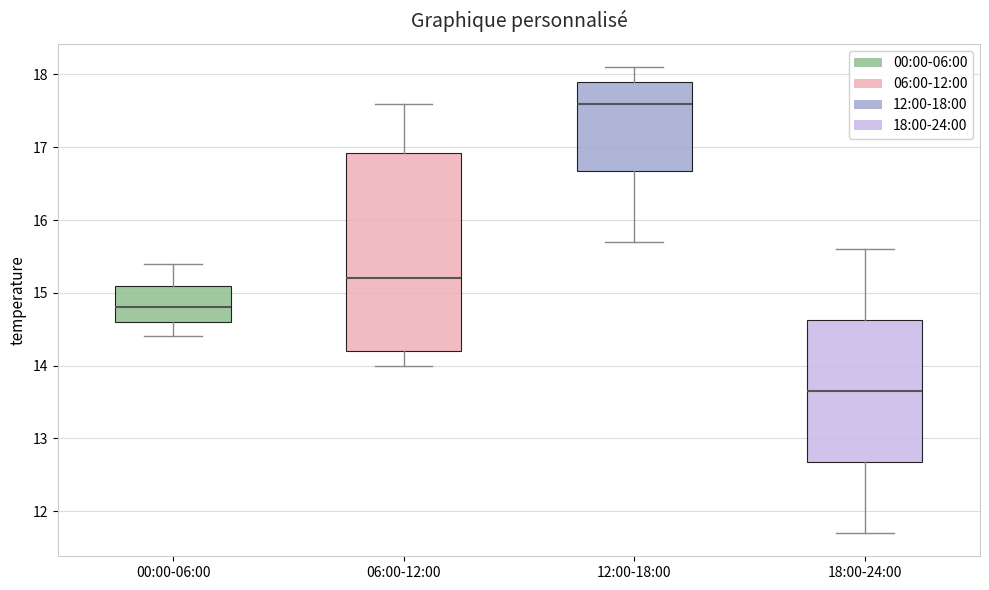

Reading left to right, read every box against the y-axis: the position of its median line, the range the box covers, and the ends of its whiskers. The values are not printed on the chart, so give them approximately, as read against the axis.

00:00-06:00: median 14.8, box 14.6 to 15.1, whiskers 14.4 to 15.4
06:00-12:00: median 15.2, box 14.2 to 16.9, whiskers 14.0 to 17.6
12:00-18:00: median 17.6, box 16.7 to 17.9, whiskers 15.7 to 18.1
18:00-24:00: median 13.7, box 12.7 to 14.6, whiskers 11.7 to 15.6